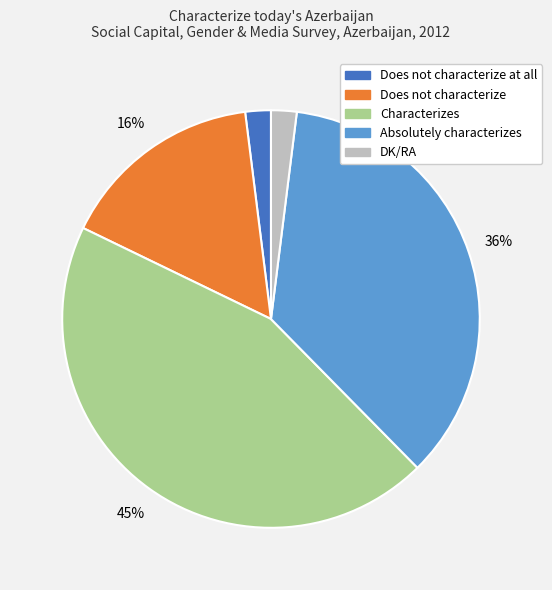

The Characterizes slice represents 45% of the pie. True or false?

True